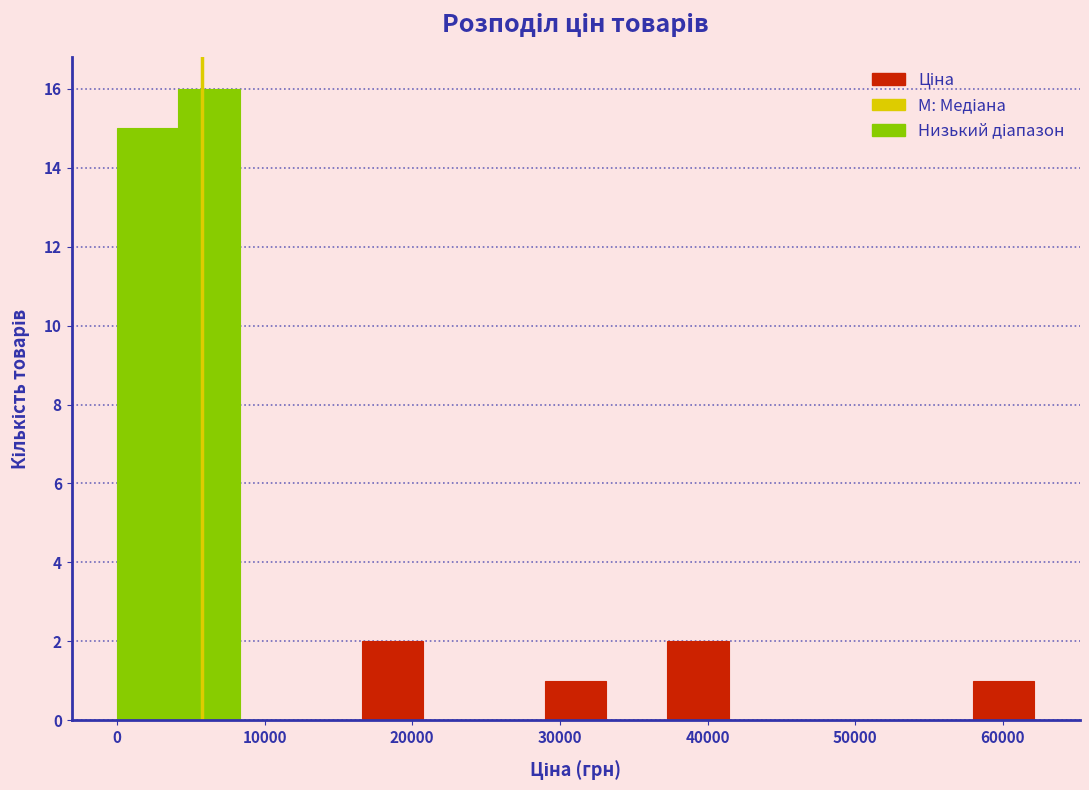

Reading left to right, list every bar in this chart as the range it spans on the x-axis followed by its height. Neither the bar edges nor the heights are printed on the chart, so give them approximately, as read against the axes.

0 to 4000: 15
4000 to 8000: 16
8000 to 12000: 0
12000 to 17000: 0
17000 to 21000: 2
21000 to 25000: 0
25000 to 29000: 0
29000 to 33000: 1
33000 to 37000: 0
37000 to 41000: 2
41000 to 46000: 0
46000 to 50000: 0
50000 to 54000: 0
54000 to 58000: 0
58000 to 62000: 1